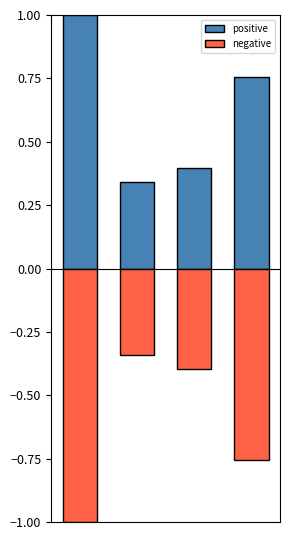

Rank the series by their average value, from highest to lowest.

positive, negative